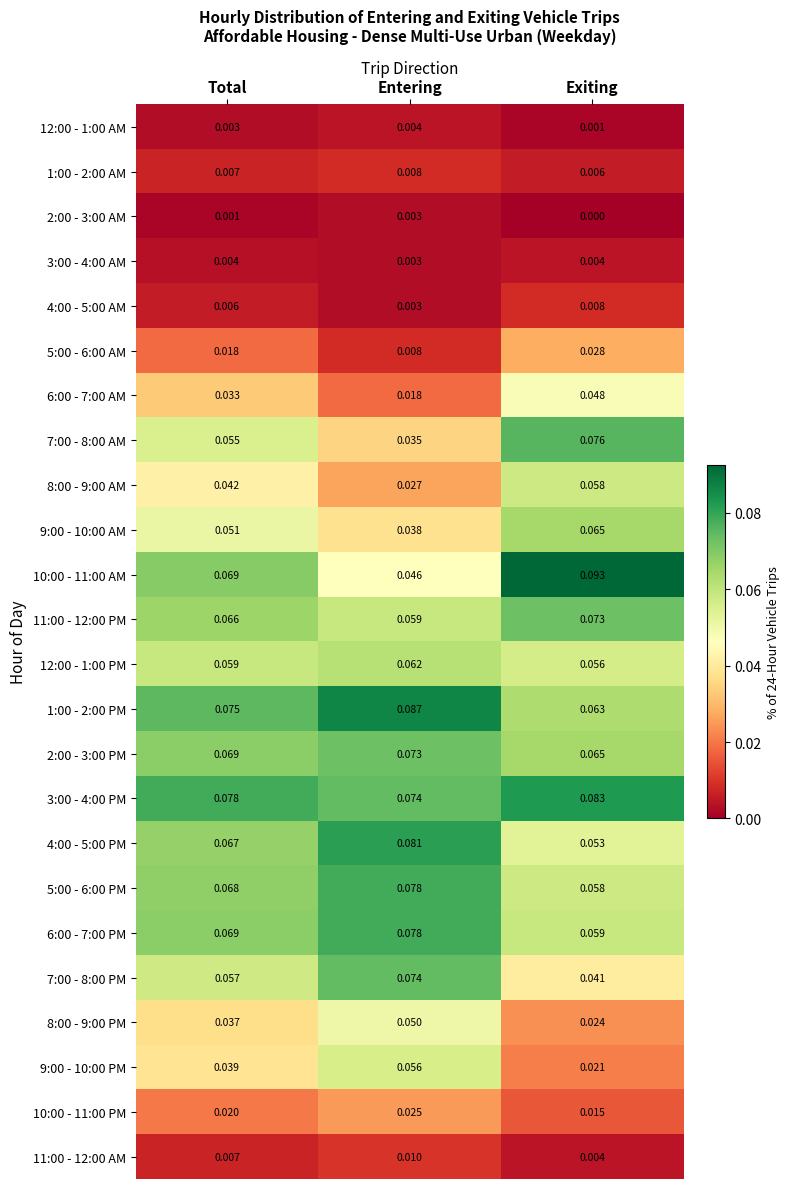

Is the value of 1:00 - 2:00 AM at Entering greater than the value of 2:00 - 3:00 AM at Total?

Yes